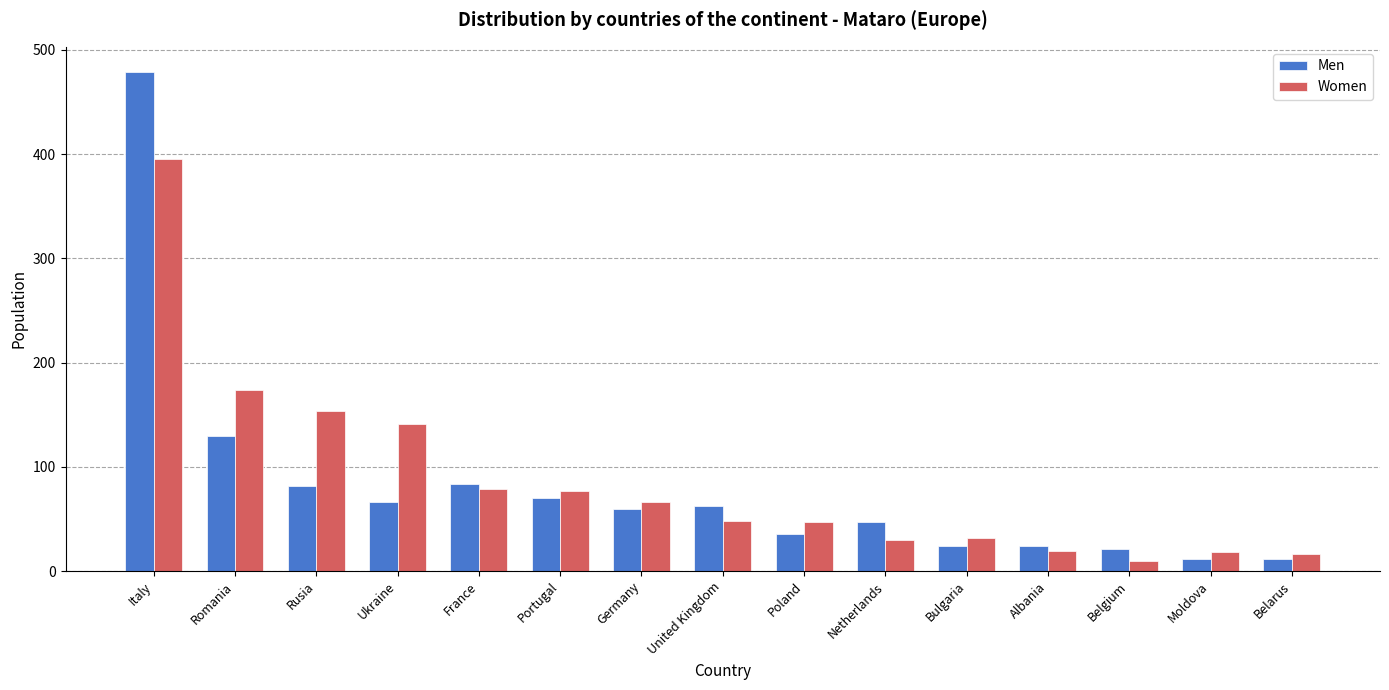

What is the difference between the maximum and minimum values in the Women series?

385